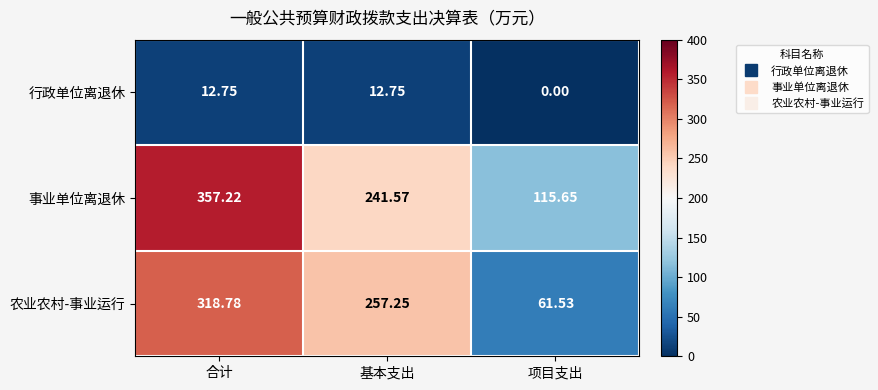

Which series has the widest spread of values?

农业农村-事业运行